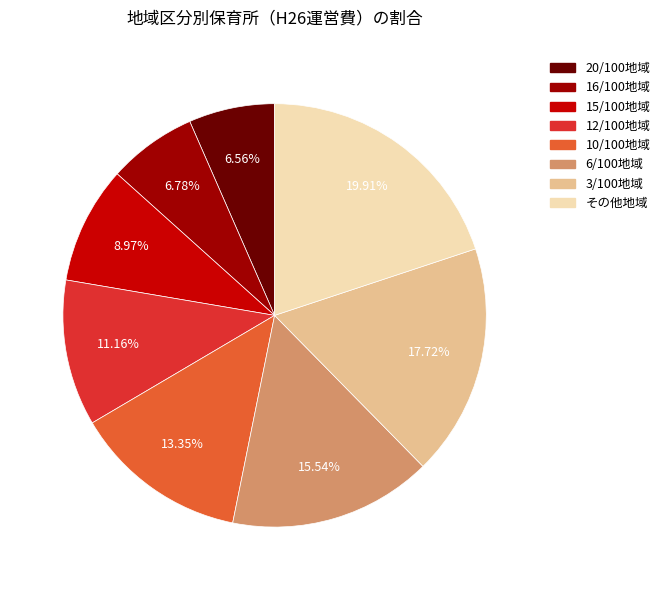

To the nearest percent, what percentage of the pie is 6/100地域?

16%